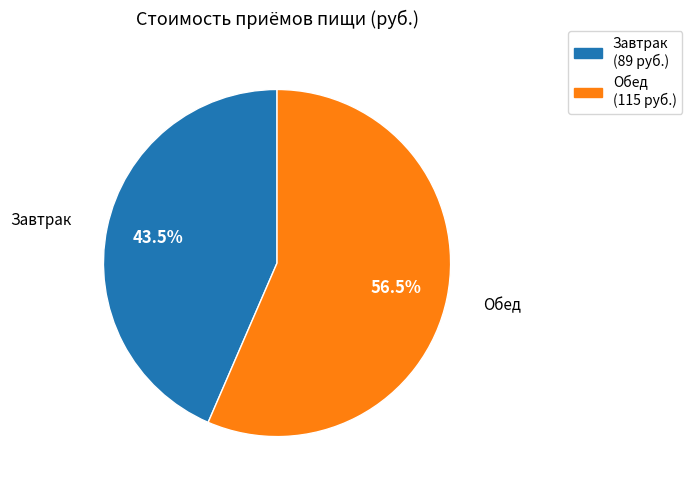

Is there any slice that represents more than half of the pie?

Yes